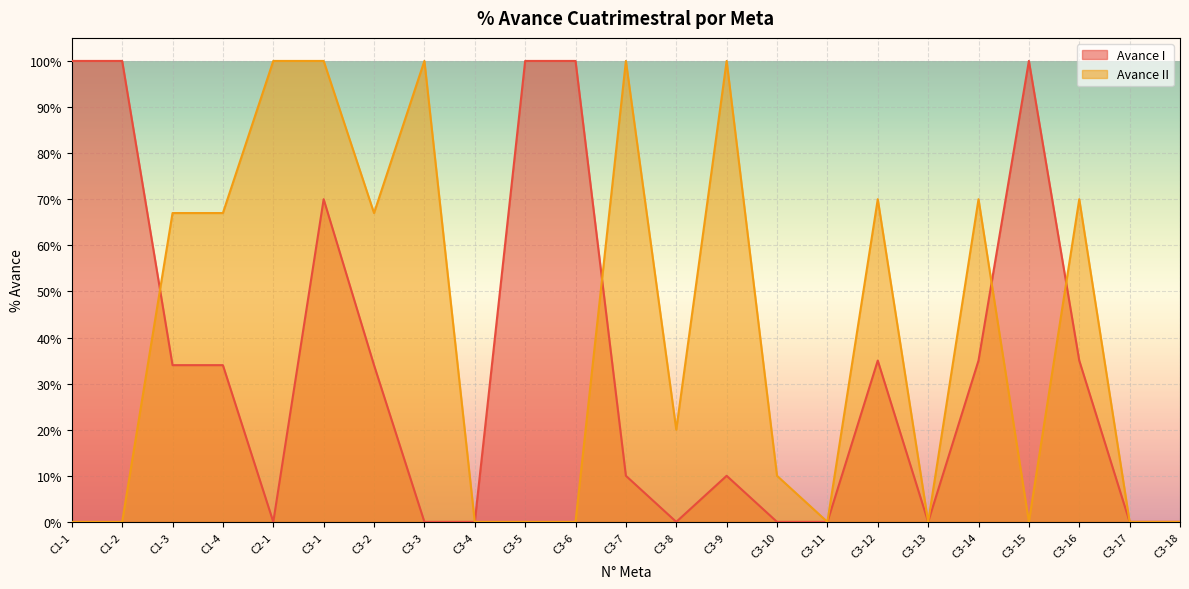

True or false: Avance I and Avance II cross at least once.

True